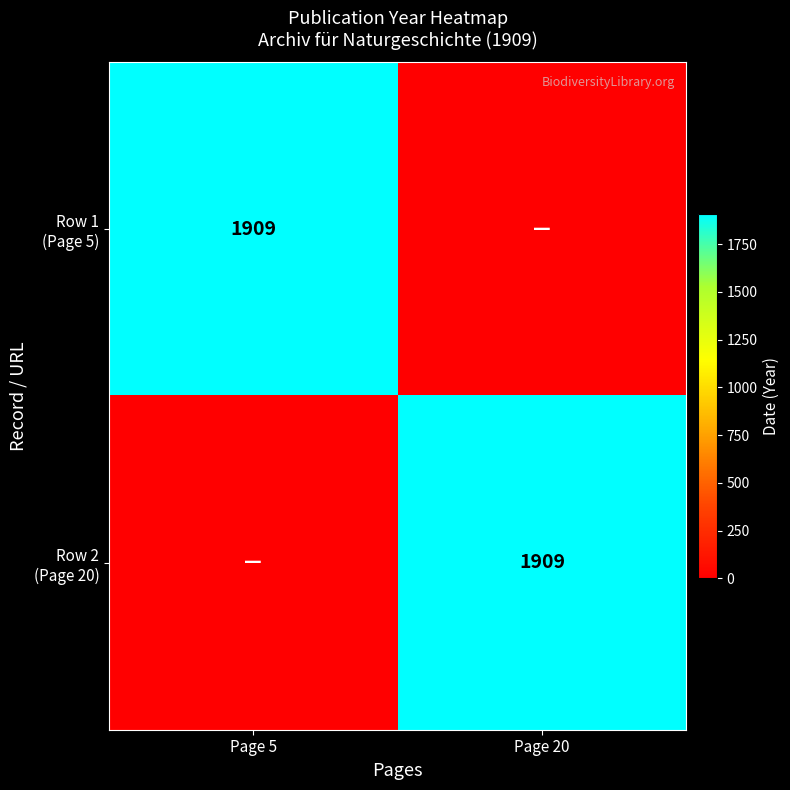

How many values in Row 2 (Page 20) are above zero?

1